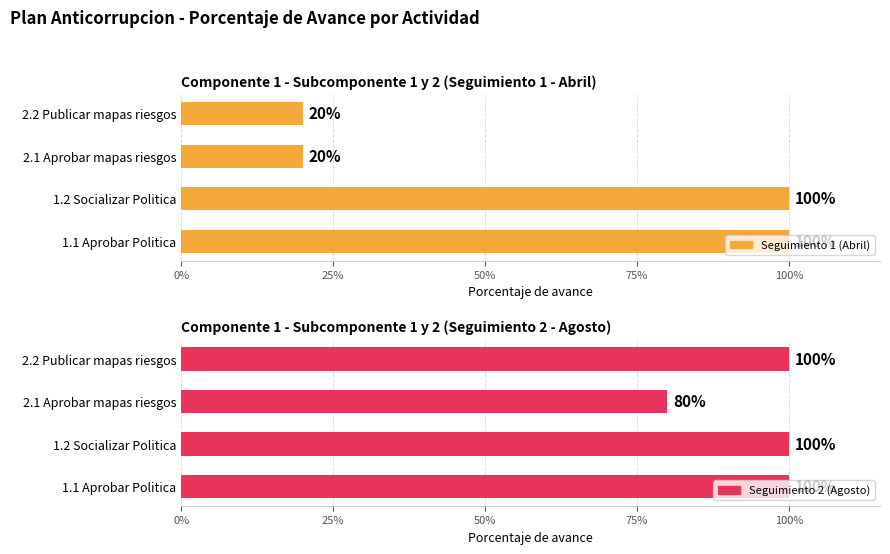

Is it true that Seguimiento 2 (Agosto) equals 1.0 at 1.1 Aprobar Politica?

True